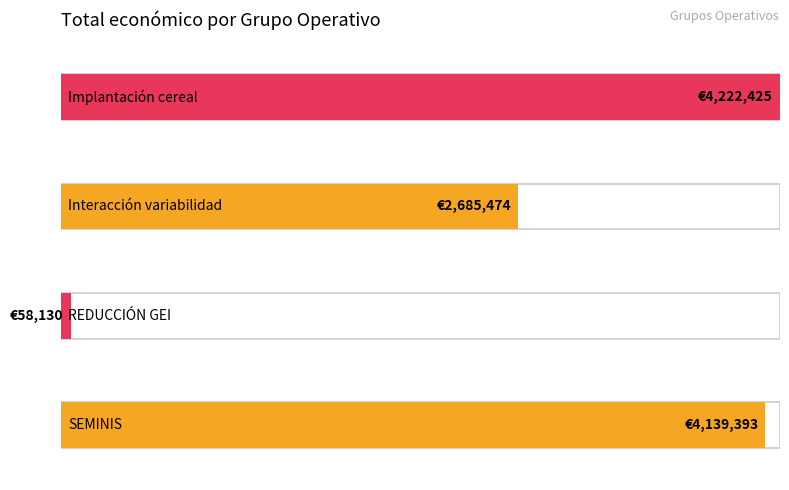

What is the change in value from REDUCCIÓN GEI to Interacción variabilidad?

+2627344